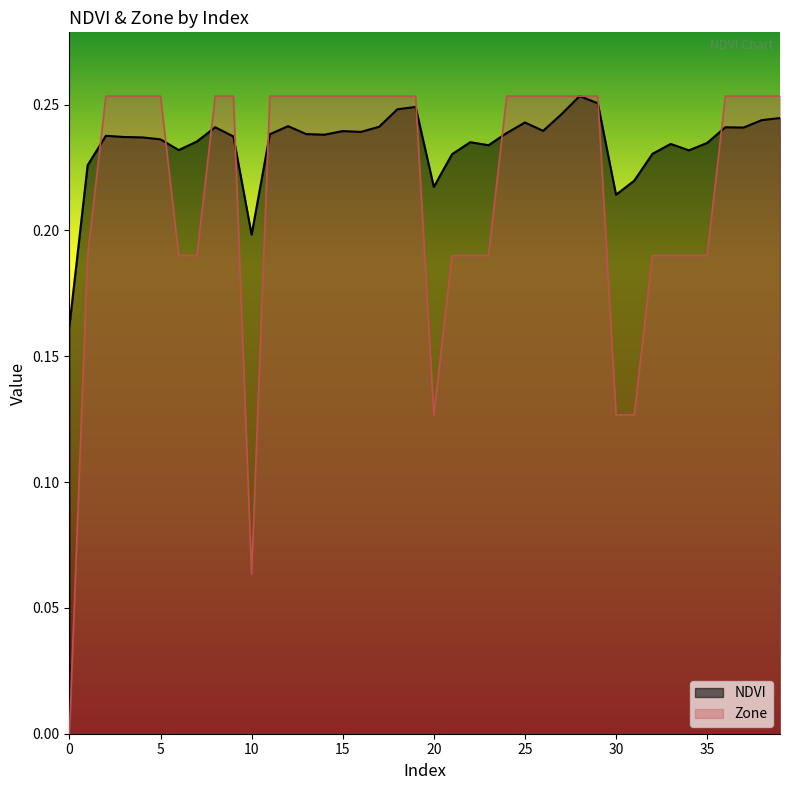

Reading left to right, what are all the values shown in this chart?

NDVI: 0.2	0.2	0.2	0.2	0.2	0.2	0.2	0.2	0.2	0.2	0.2	0.2	0.2	0.2	0.2	0.2	0.2	0.2	0.2	0.2	0.2	0.2	0.2	0.2	0.2	0.2	0.2	0.2	0.3	0.3	0.2	0.2	0.2	0.2	0.2	0.2	0.2	0.2	0.2	0.2
Zone: 0.0	0.2	0.3	0.3	0.3	0.3	0.2	0.2	0.3	0.3	0.1	0.3	0.3	0.3	0.3	0.3	0.3	0.3	0.3	0.3	0.1	0.2	0.2	0.2	0.3	0.3	0.3	0.3	0.3	0.3	0.1	0.1	0.2	0.2	0.2	0.2	0.3	0.3	0.3	0.3